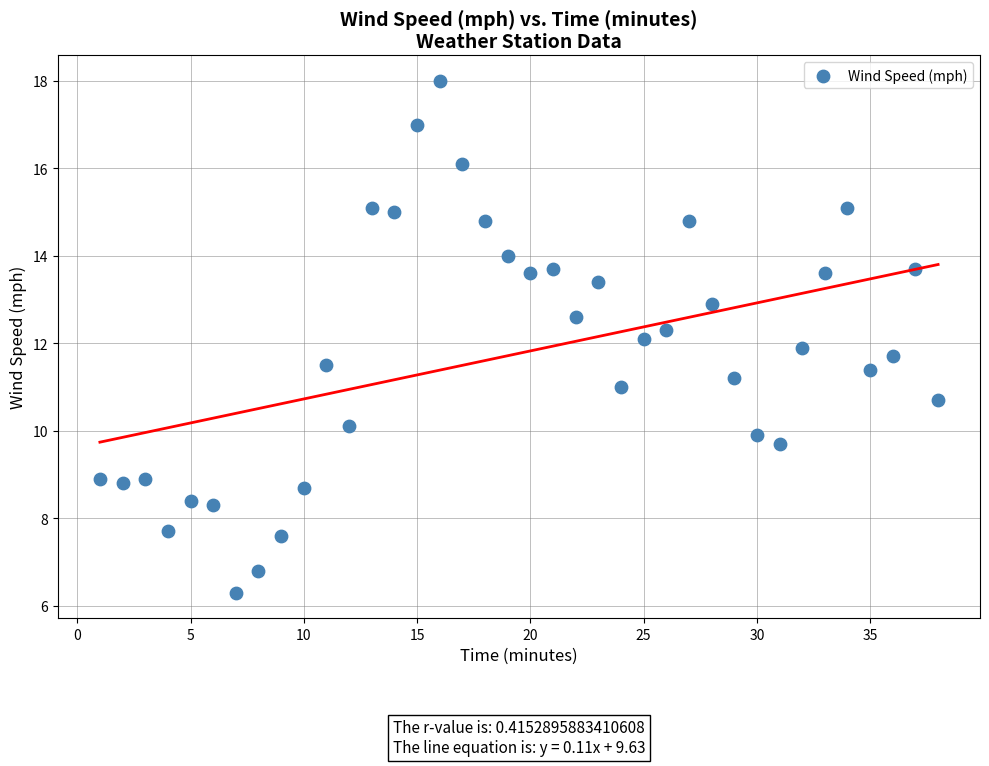

What is the range of X values (max minus min)?

37.0